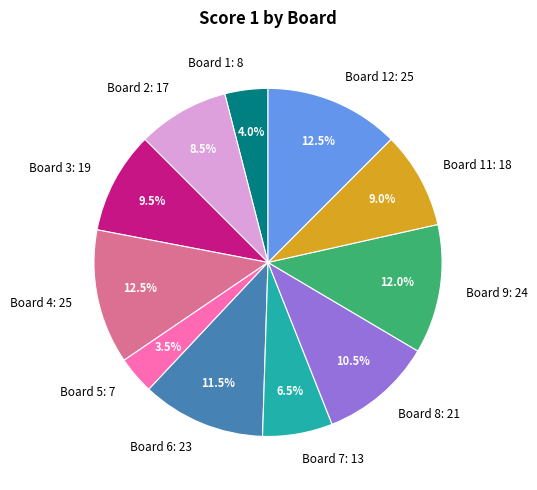

Count the number of slices in the pie.

11